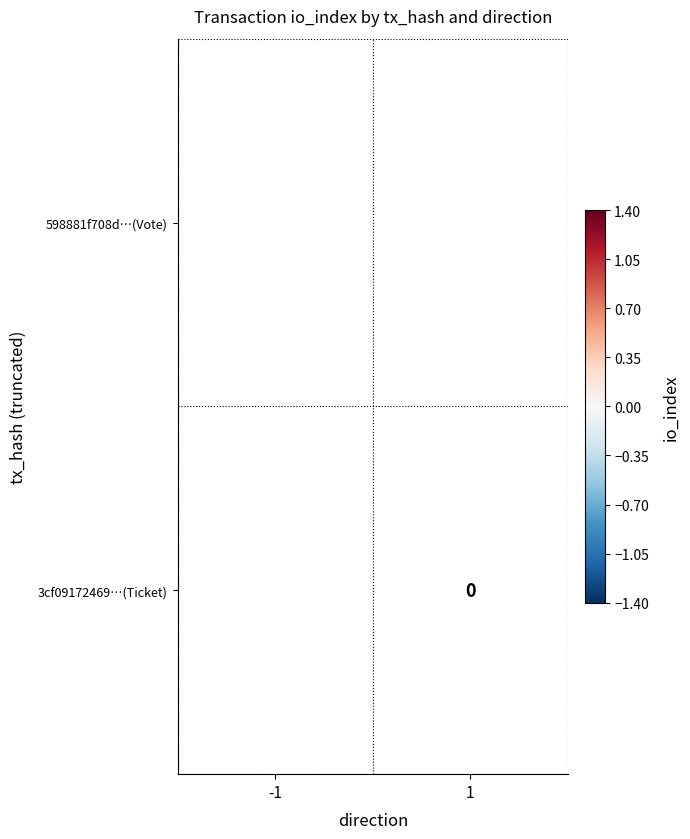

Is it true that 598881f708d…(Vote) equals 1 at -1?

True